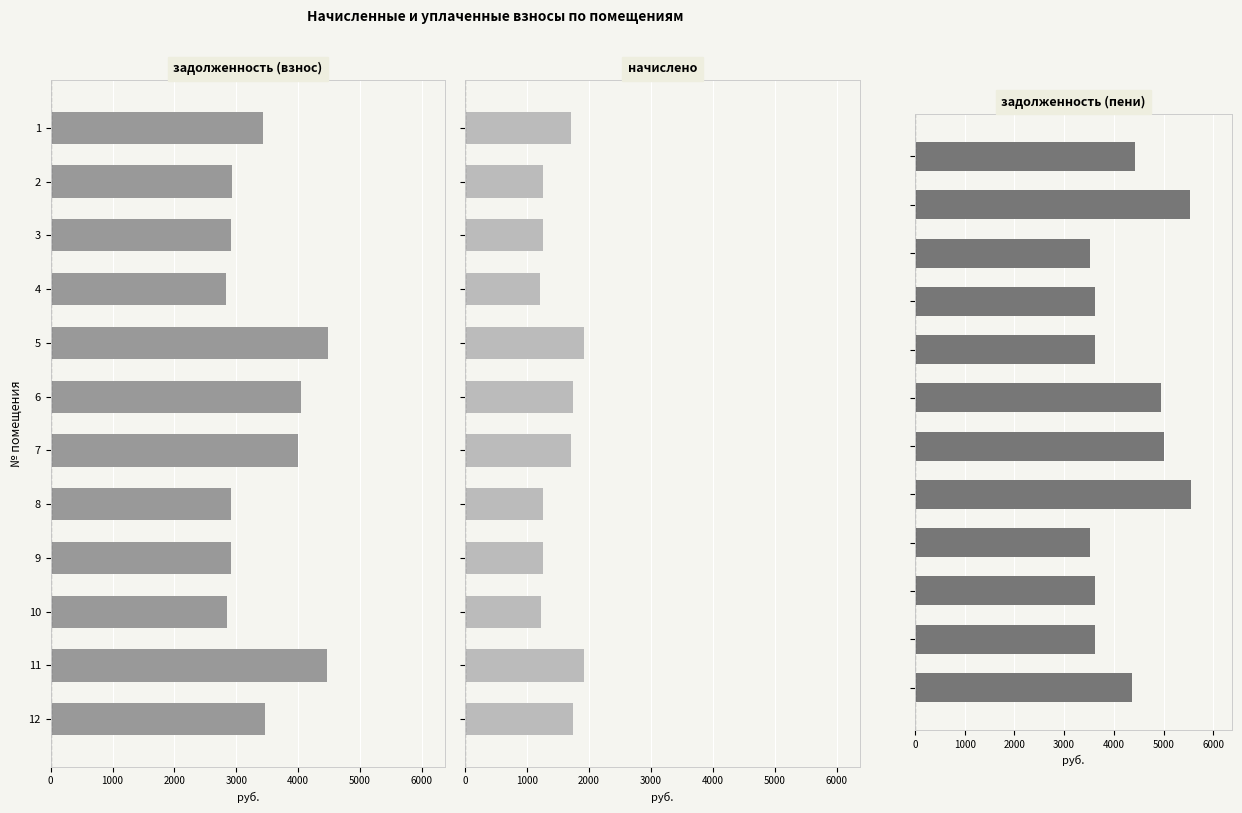

At how many categories does at least one series exceed 2697?

12